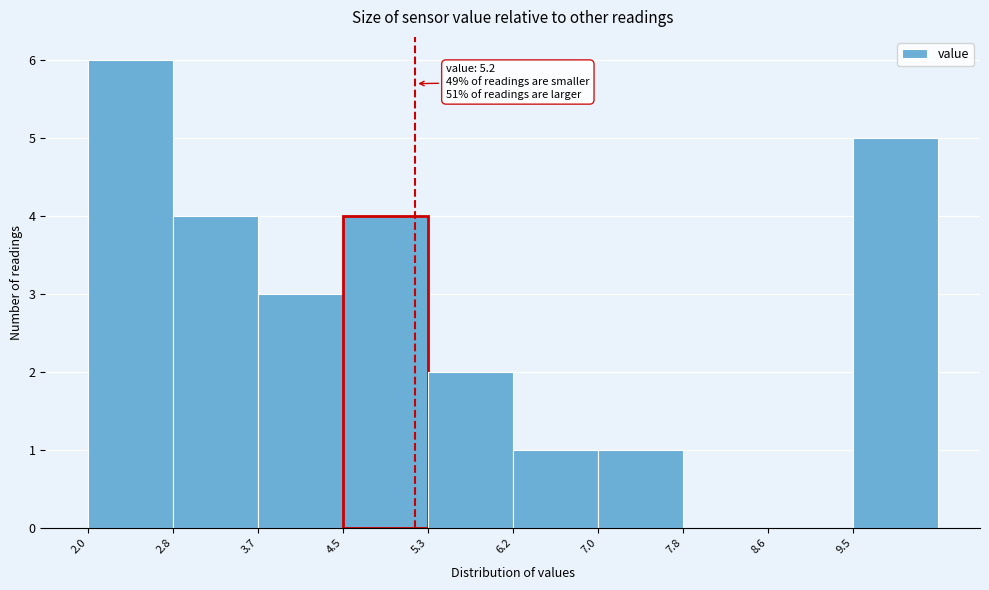

Which range on the x-axis has the tallest bar?

2.00 to 2.83